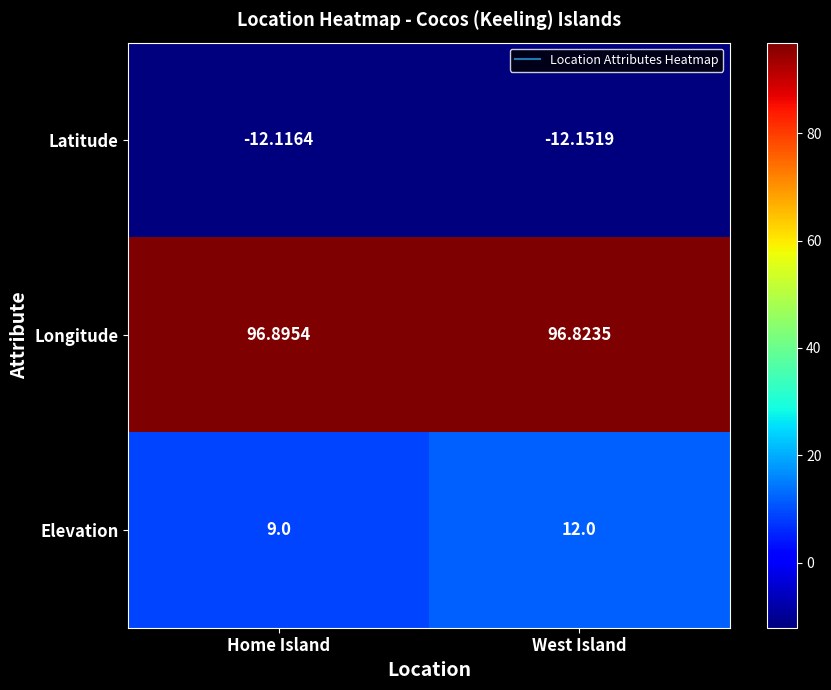

At which category does the chart reach its minimum across all series?

West Island